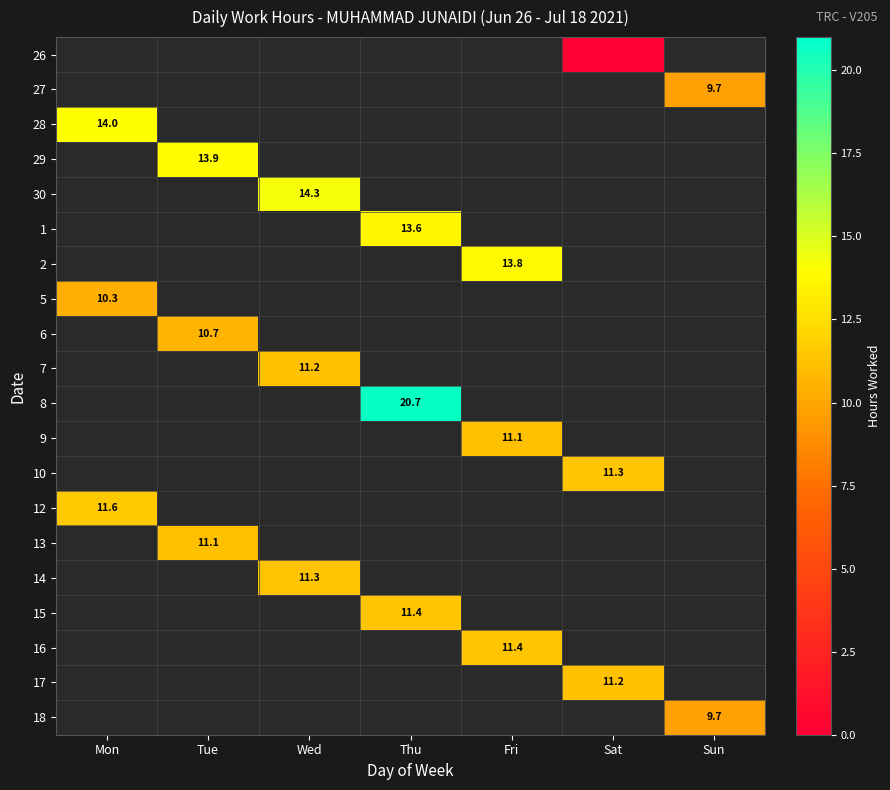

The value of 9 at Fri is 18.0. True or false?

False